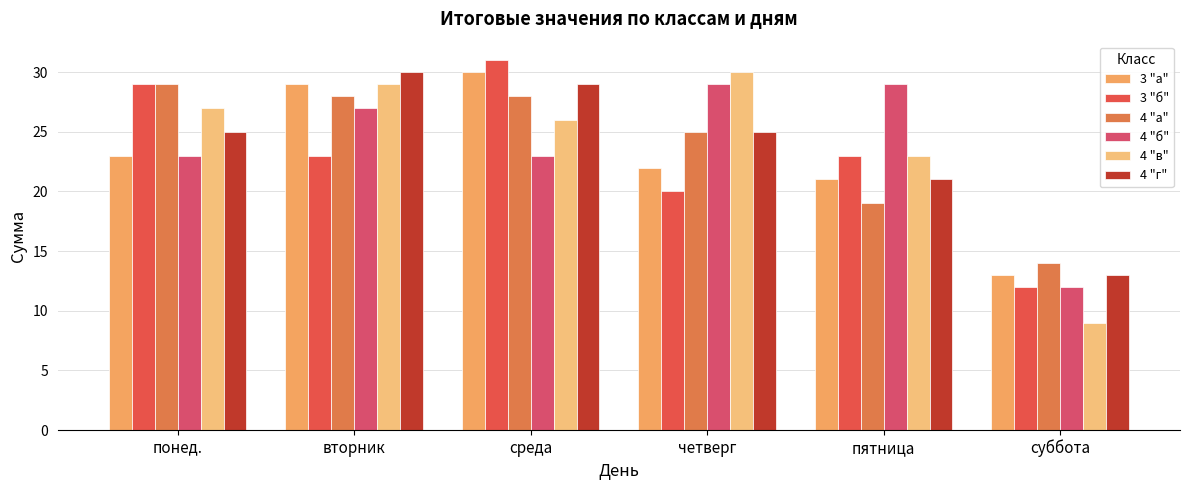

What is the label of the 1st bar from the left?

понед.